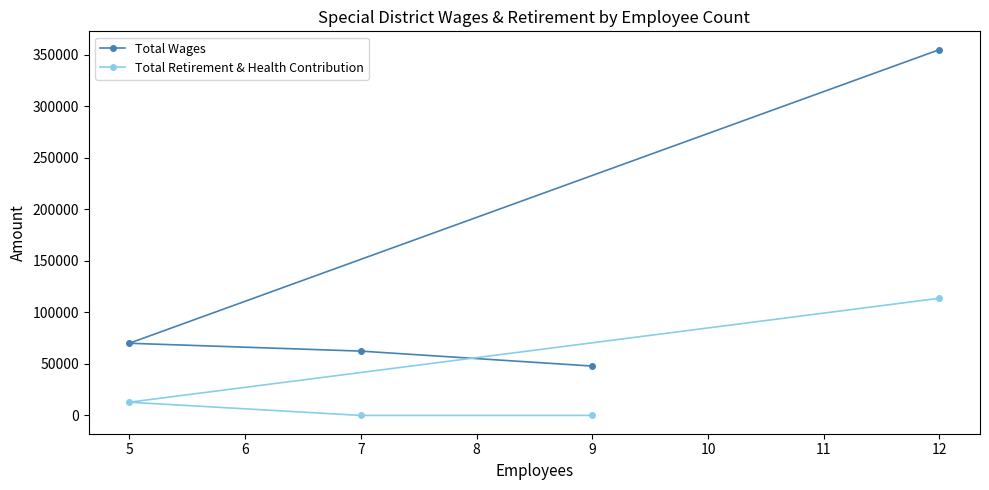

How many data points in Total Wages are above 70030?

1